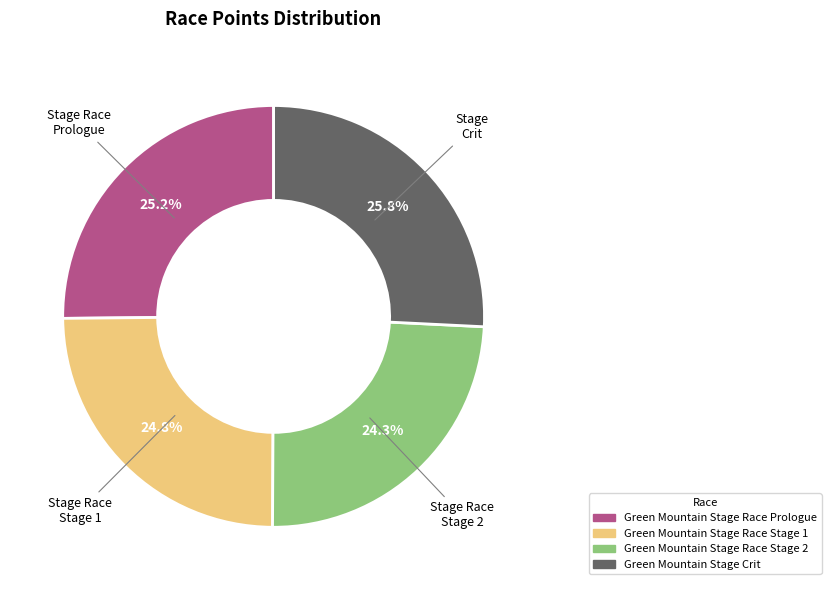

What is the ratio of the value at Green Mountain Stage Crit to the value at Green Mountain Stage Race Stage 1?

1.0